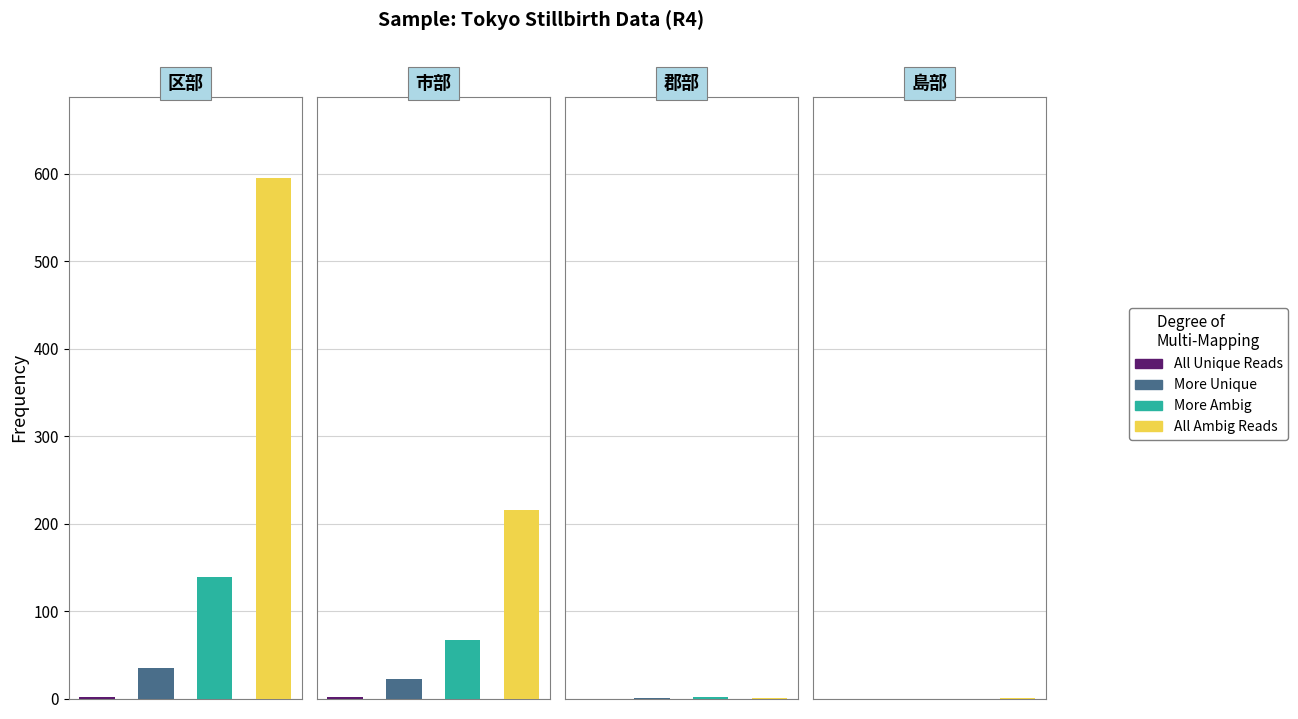

At how many categories does at least one series exceed 46?

2